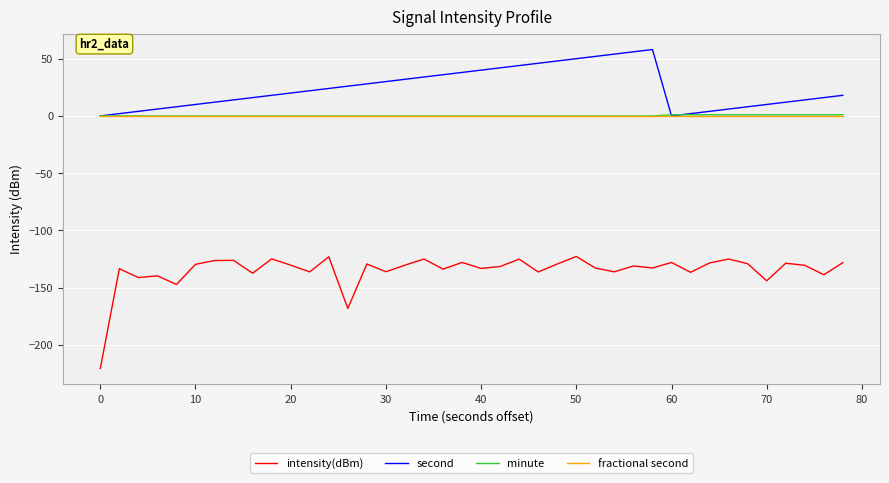

What is the average value of the second series?

24.0